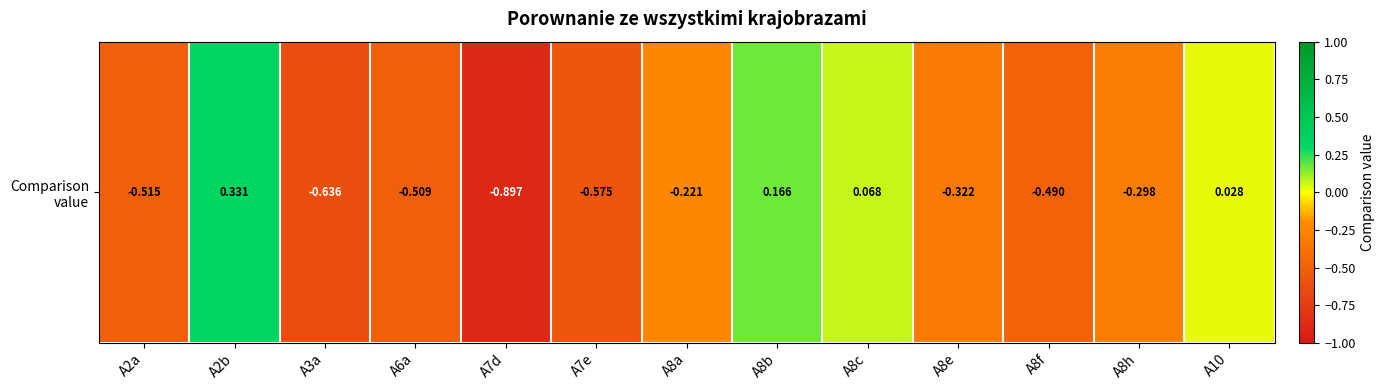

What is the change in value from A3a to A8f?

+0.1